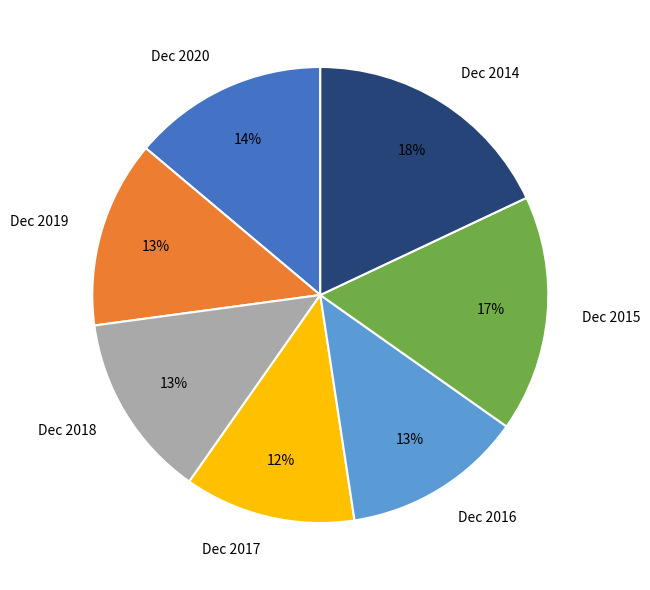

Is there a majority slice in this chart?

No